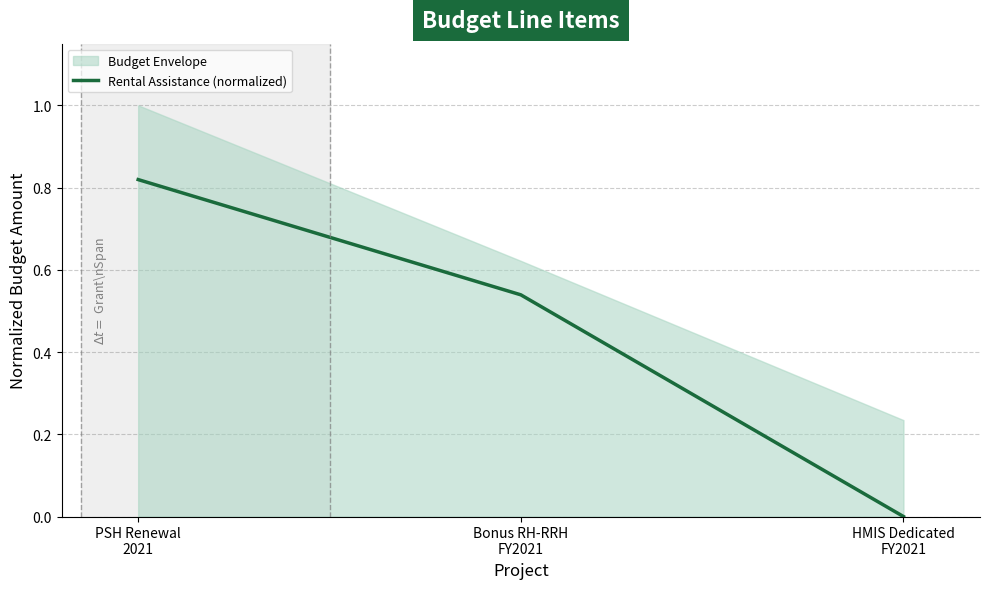

Reading right to left, transcribe all the data shown in this chart.

0.0	0.5	0.8